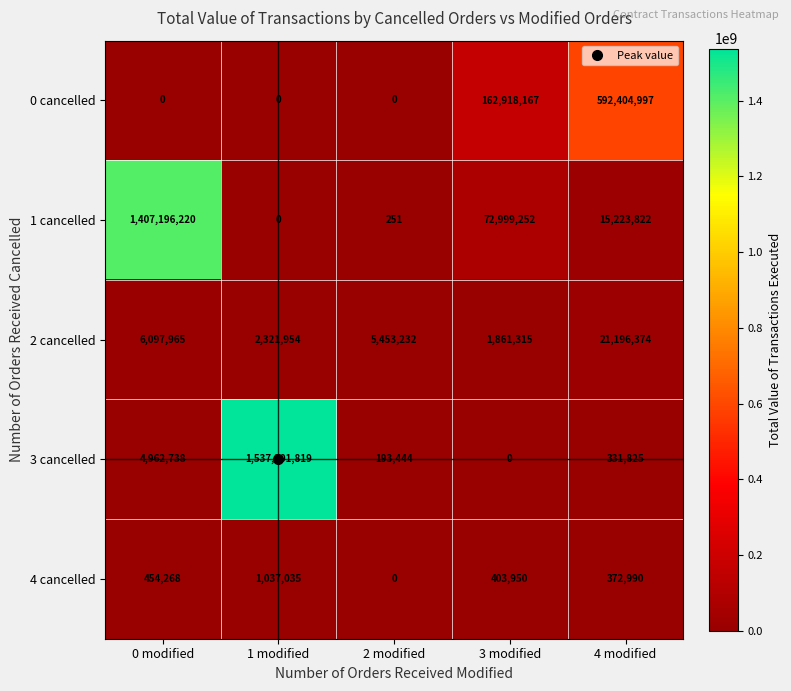

What is the spread (max minus min) of values at 2 modified?

5453232